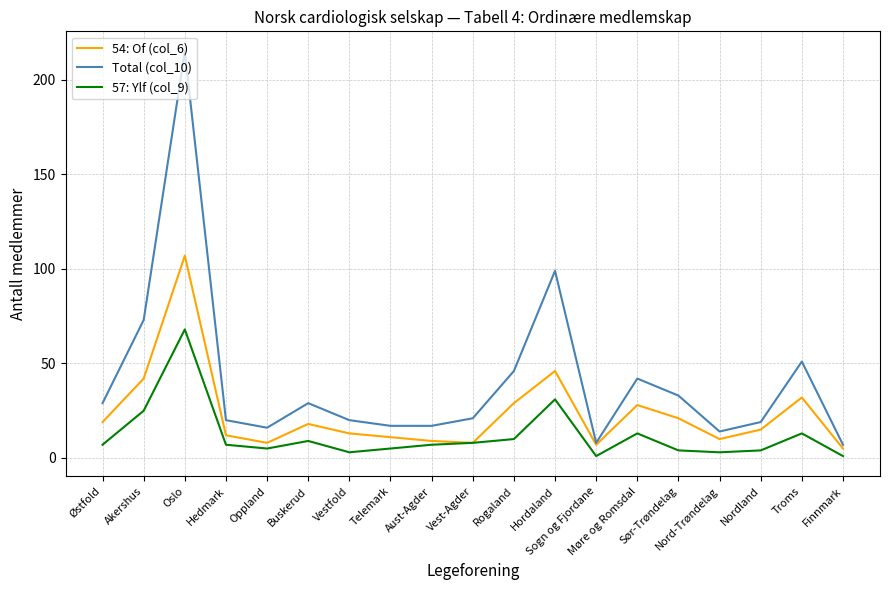

True or false: 54: Of (col_6) has more than 1 interior local peaks.

True